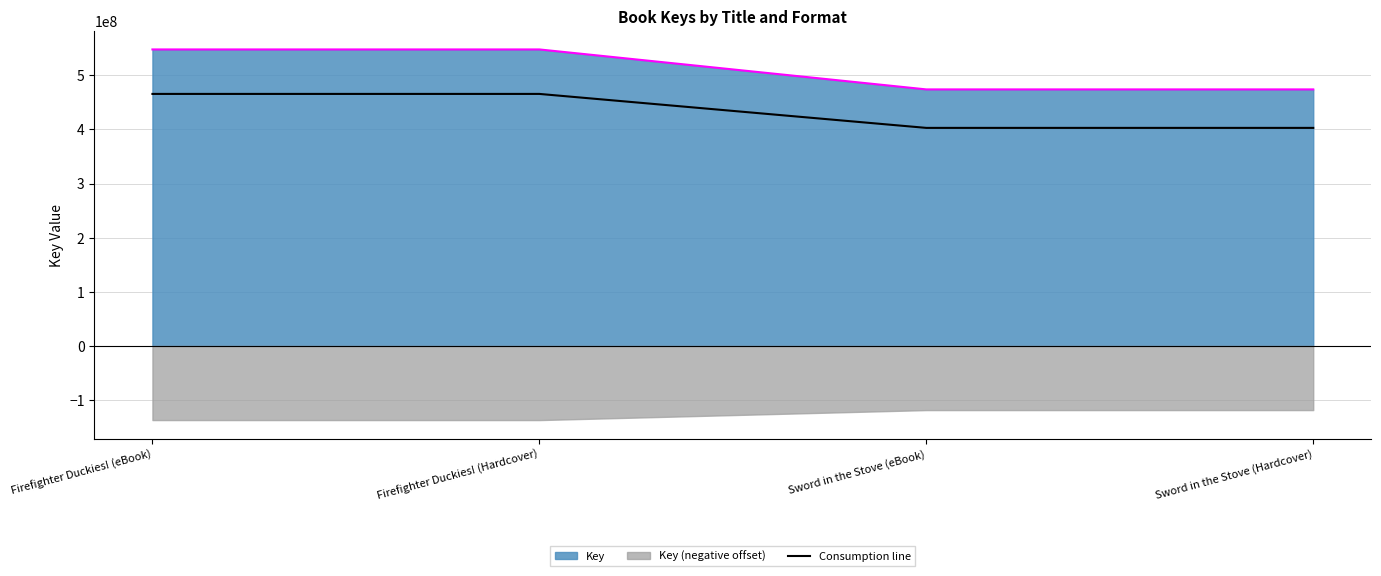

Approximately how many times larger is the value at Sword in the Stove (Hardcover) compared to Firefighter Duckies! (Hardcover)?

0.9